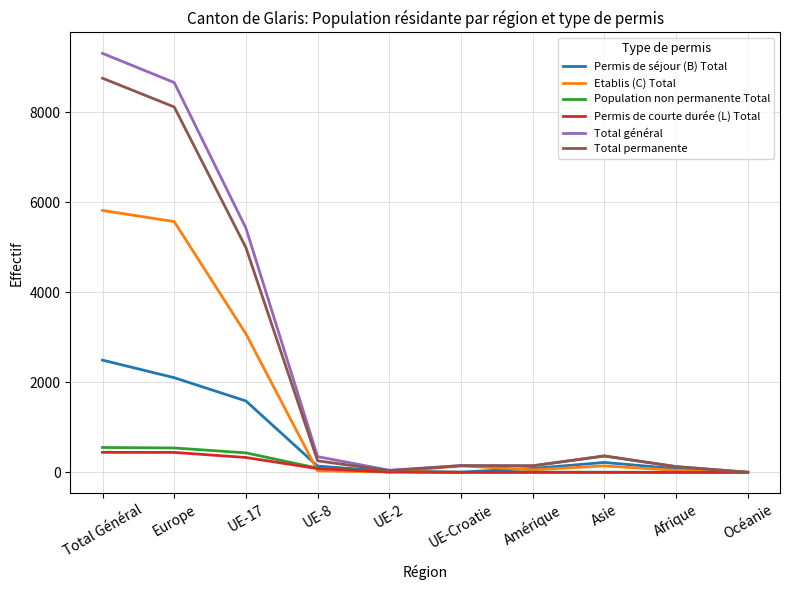

What are all the series names shown in the legend?

Permis de séjour (B) Total, Etablis (C) Total, Population non permanente Total, Permis de courte durée (L) Total, Total général, Total permanente